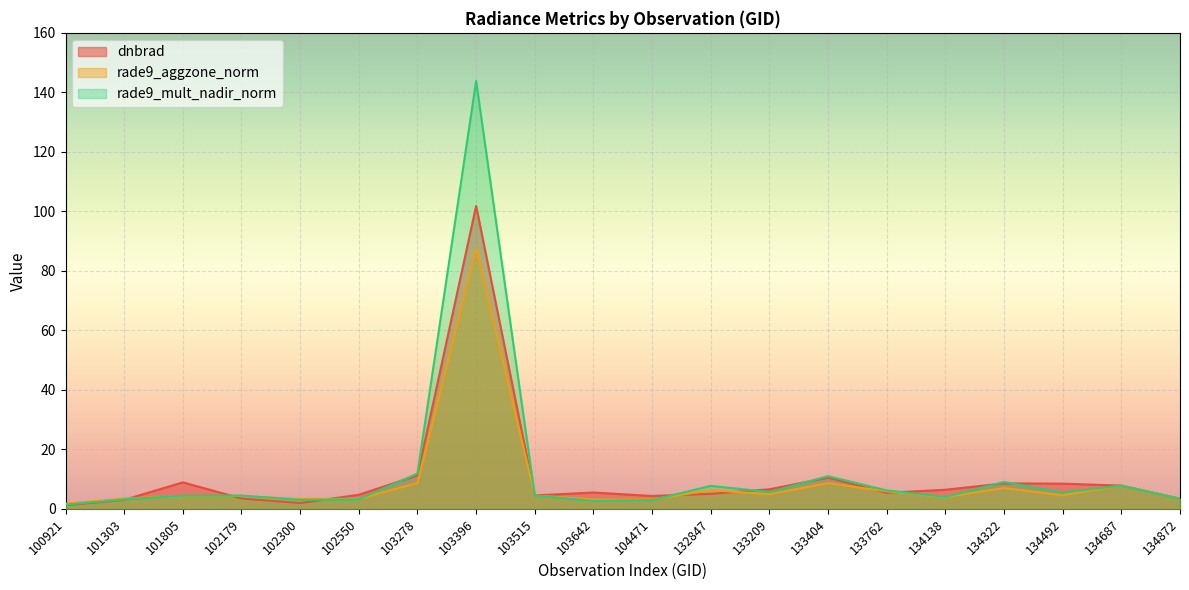

How many lines are shown in the chart?

3